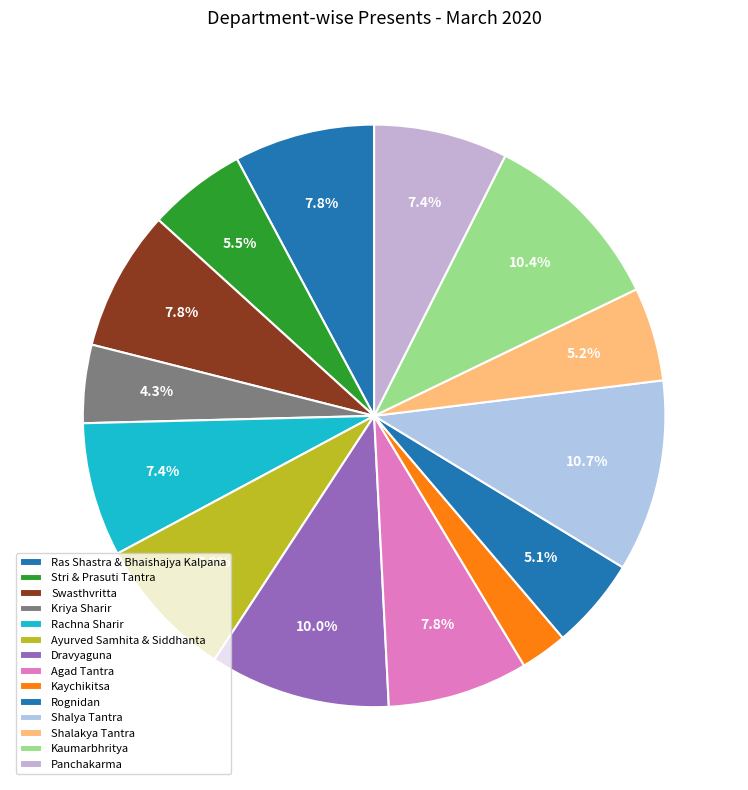

How many segments does this pie chart have?

14